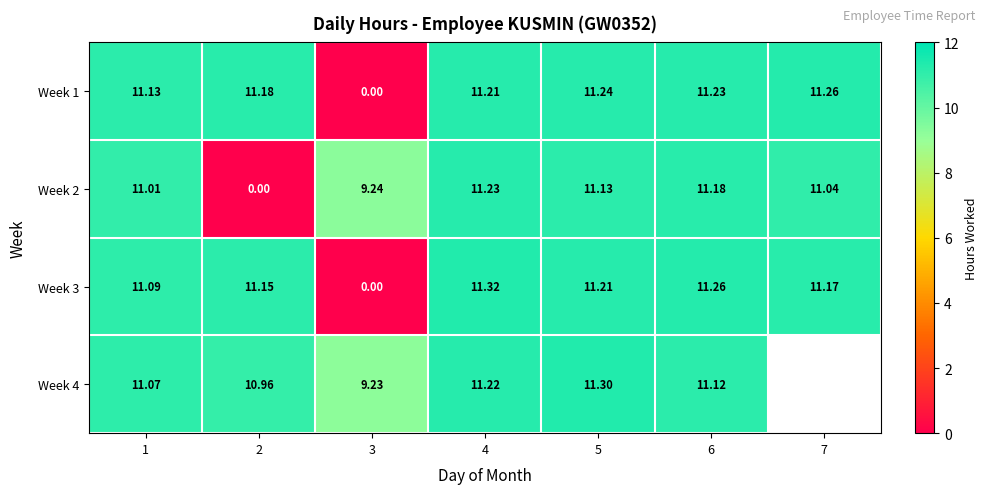

The Week 2 series shows 11.0 at 1. True or false?

True